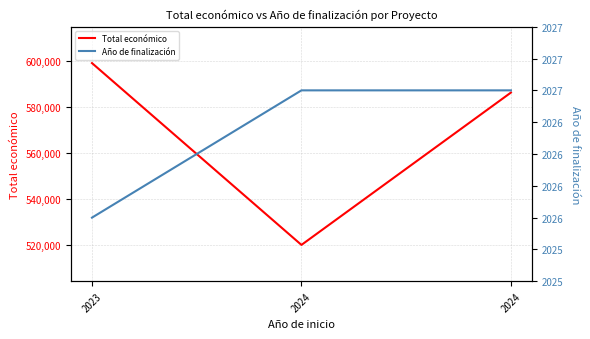

How many data points in Total económico are above 586120?

1